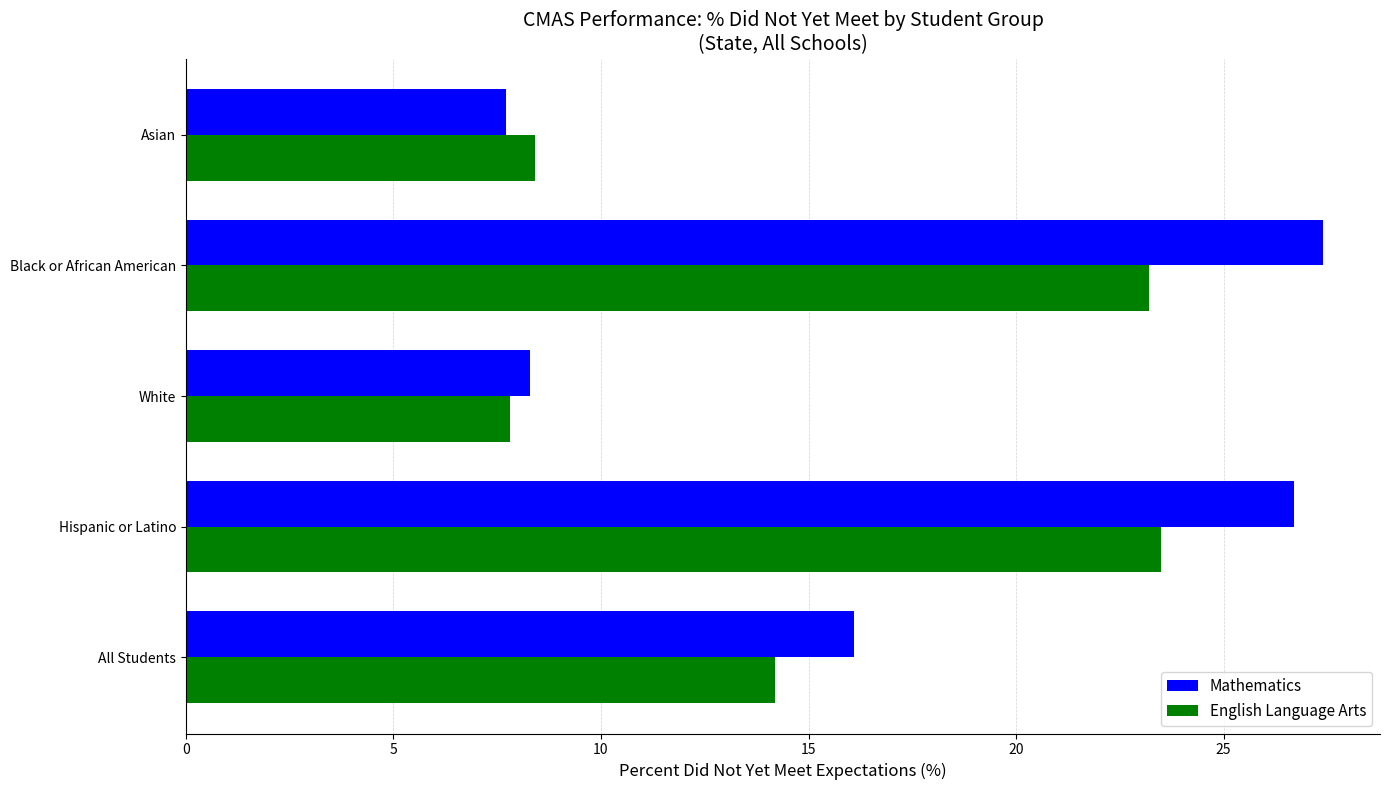

What is the difference between the second highest and second lowest values in the Mathematics series?

18.4